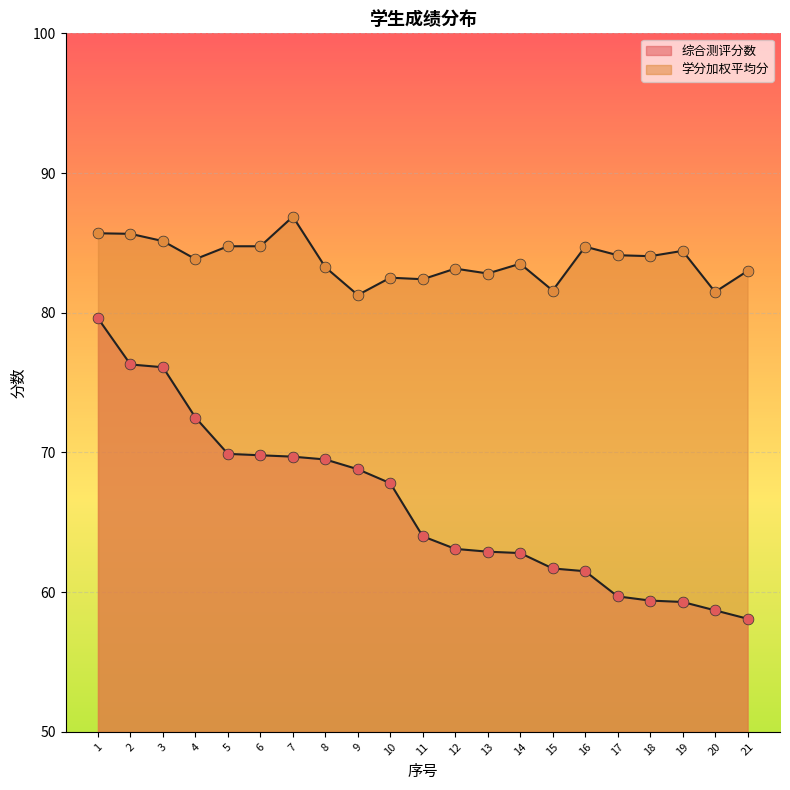

Is the value of 综合测评分数 at 20 greater than the value of 学分加权平均分 at 16?

No